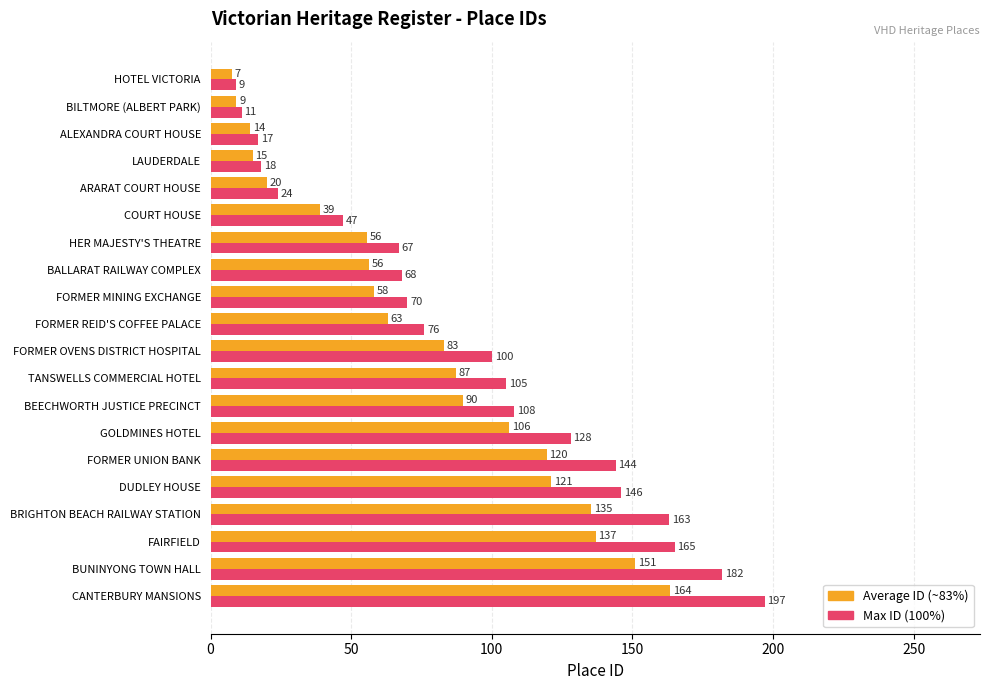

At which category is the sum across all series the highest?

CANTERBURY MANSIONS